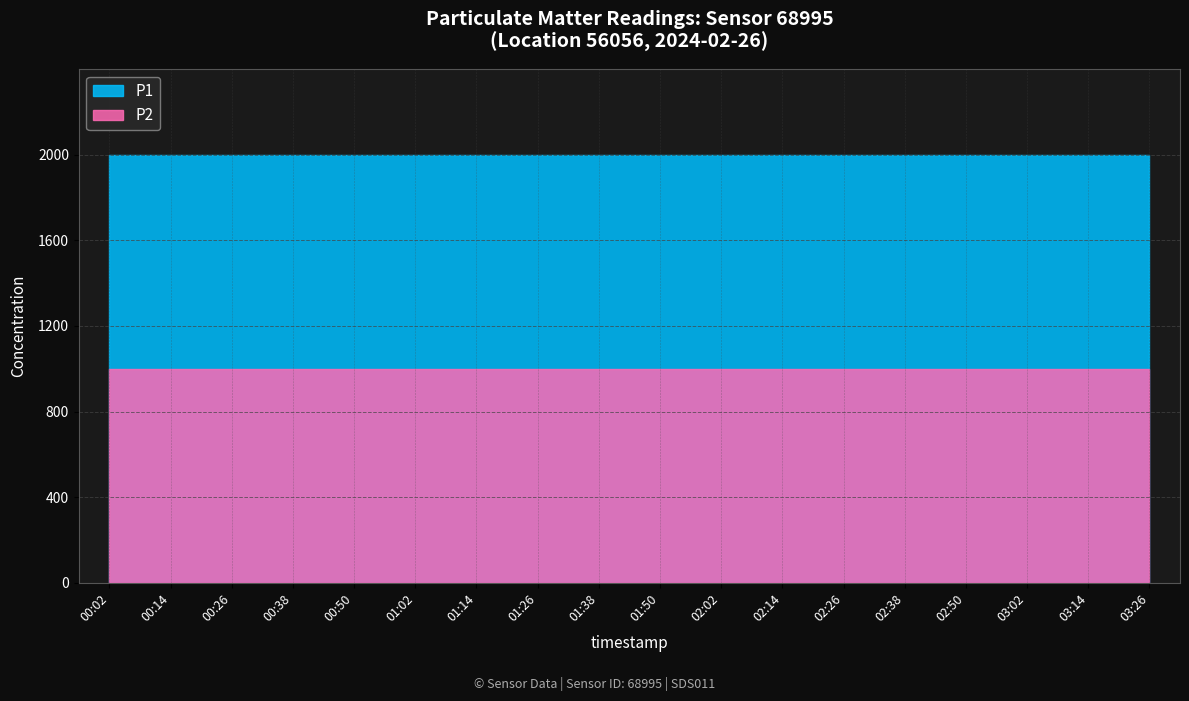

What value does the P2 series have at 01:50?

999.9